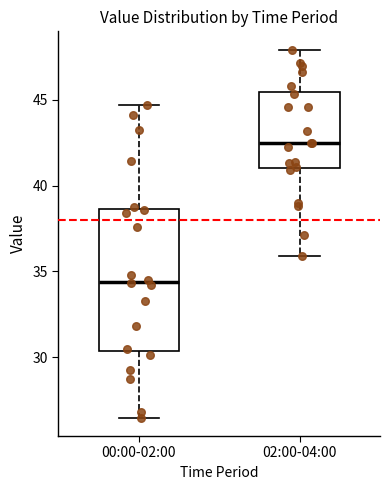

Where is the upper edge of the box for 02:00-04:00 on the y-axis? The values are not printed on the chart, so give them approximately, as read against the axis.

45.5